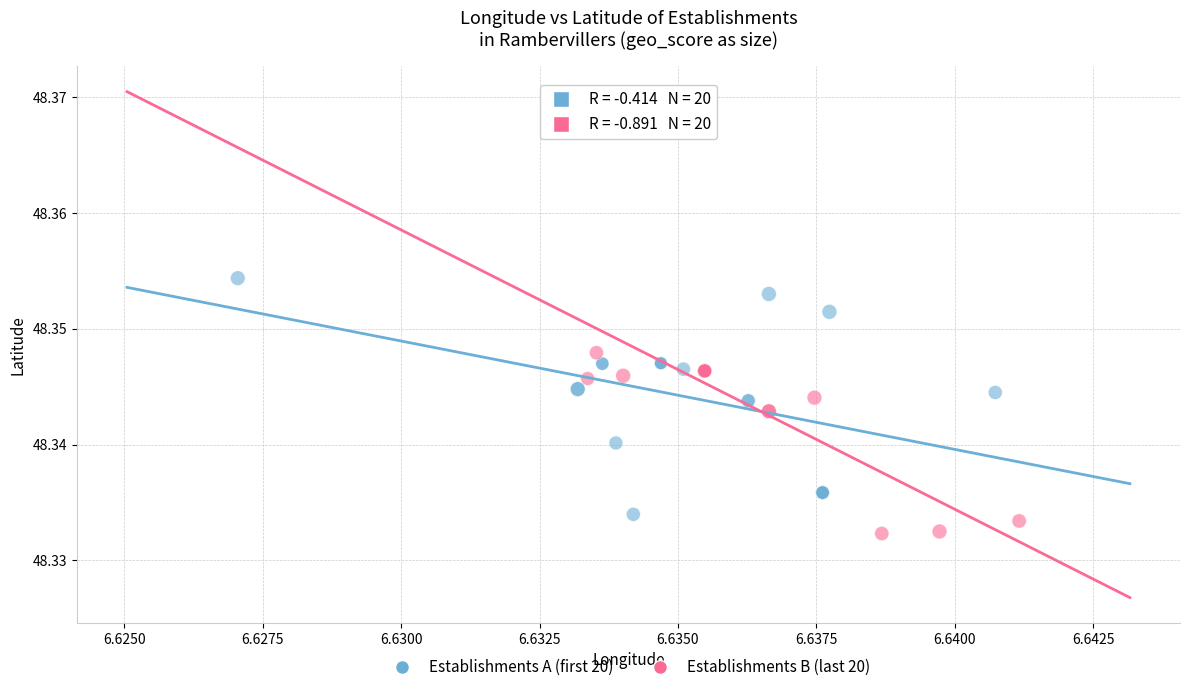

Which series has the largest Y range (max minus min)?

Establishments A (first 20)